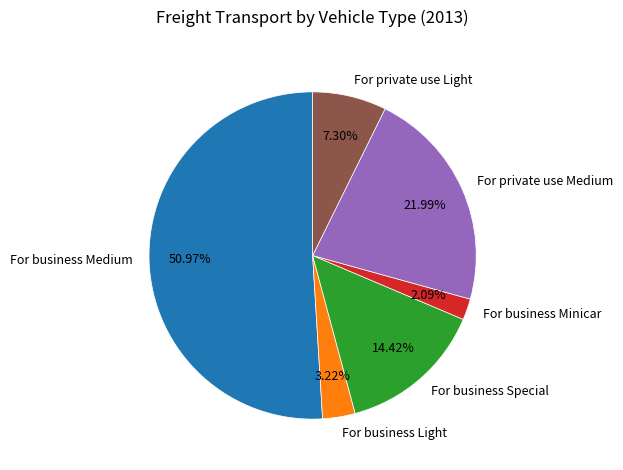

Is it true that For business Light is 3% of the pie?

True